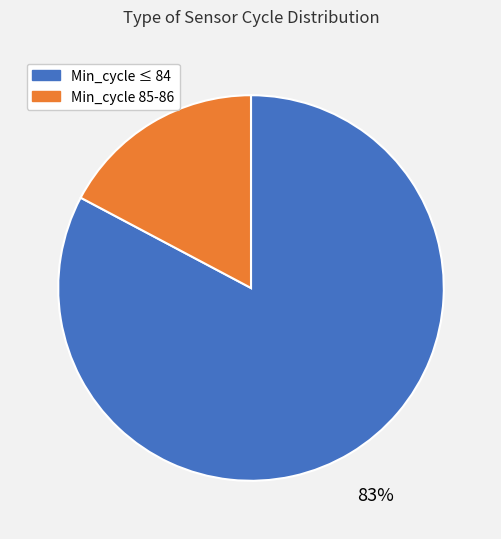

What percentage is the Min_cycle 85-86 slice, to the nearest percent?

17%